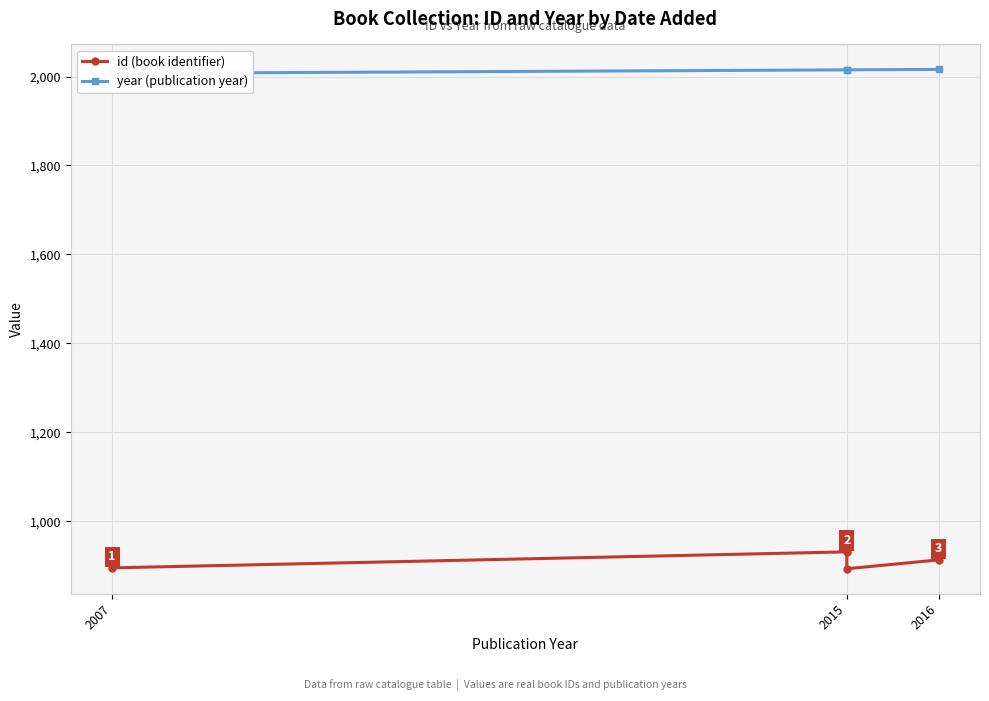

Between 2015 and 2016, which series saw the biggest shift?

id (book identifier)